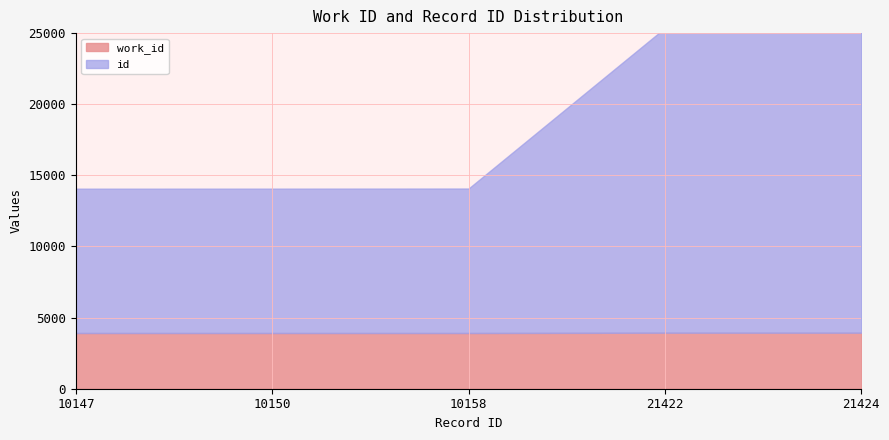

What are all the series names shown in the legend?

work_id, id